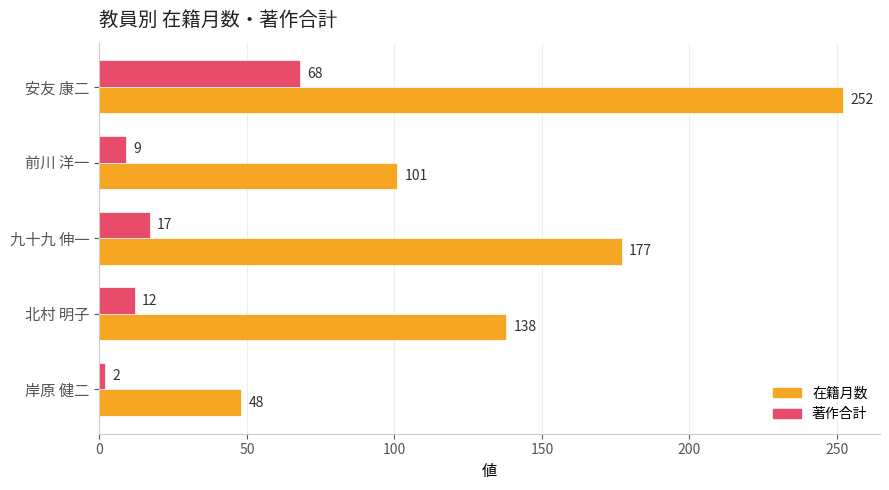

At which label does 在籍月数 reach its peak?

安友 康二